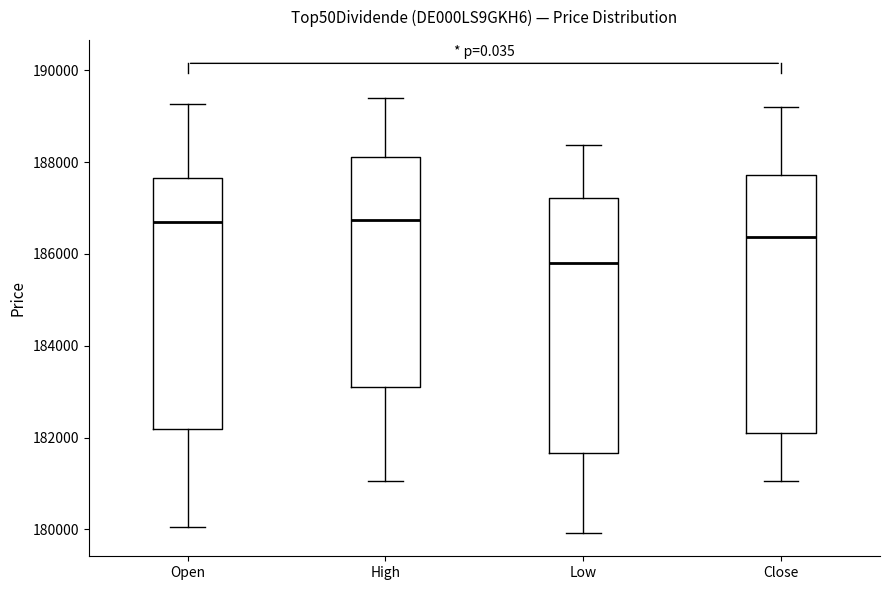

Which box's median line is the lowest?

Low